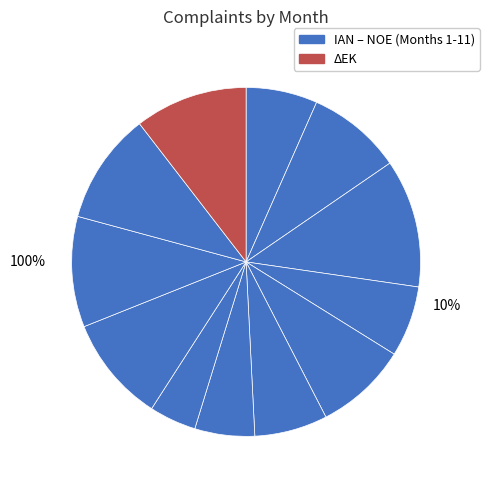

What percentage is NOT represented by ΟΚΤ?

89.7%